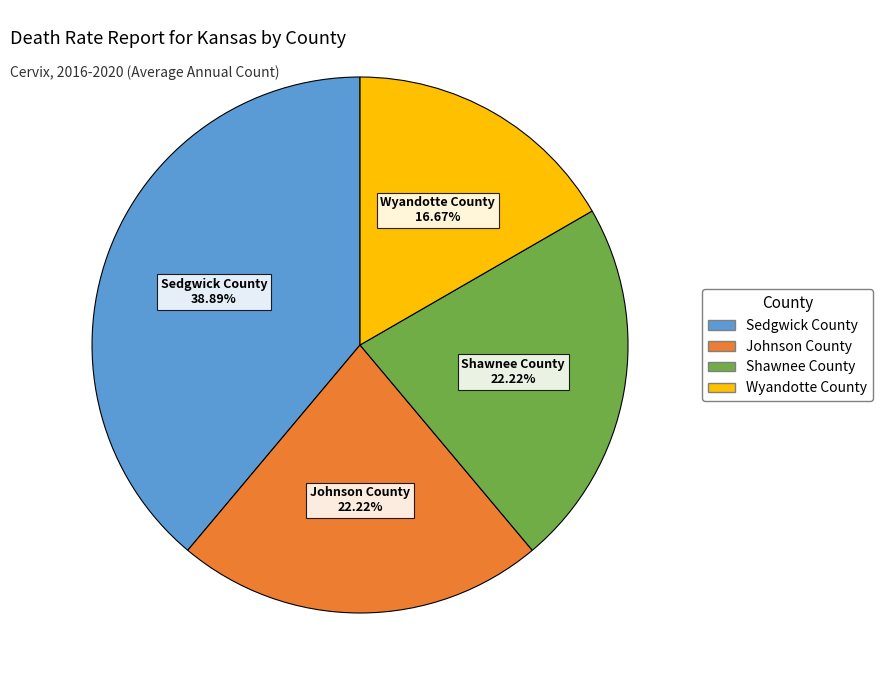

Is there a majority slice in this chart?

No